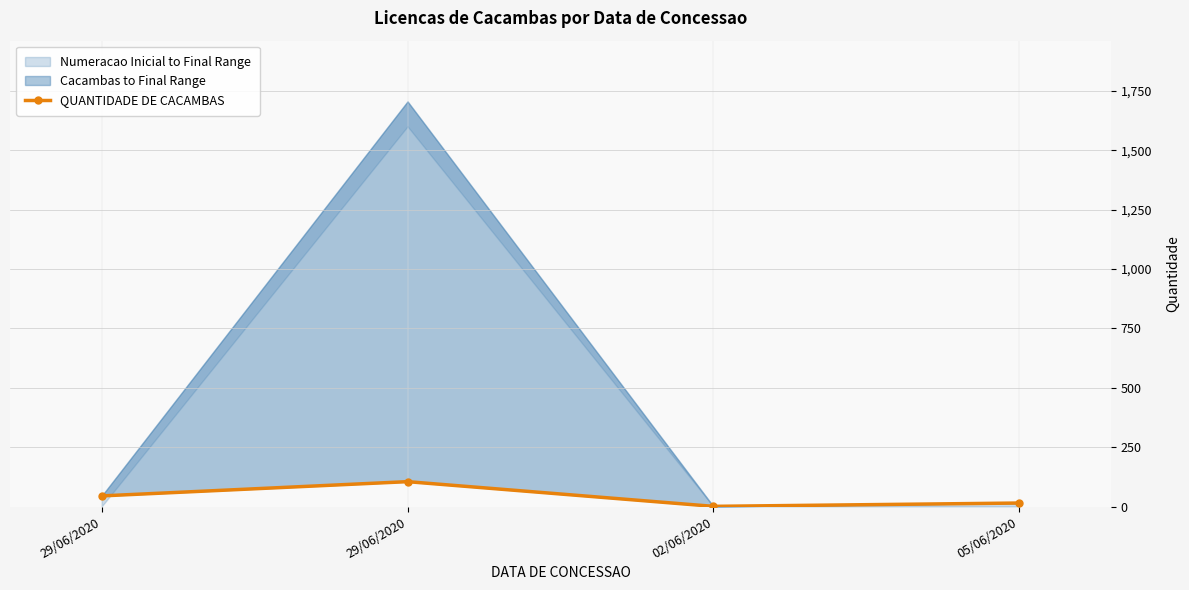

Does the chart display data point markers on the line(s)?

Yes